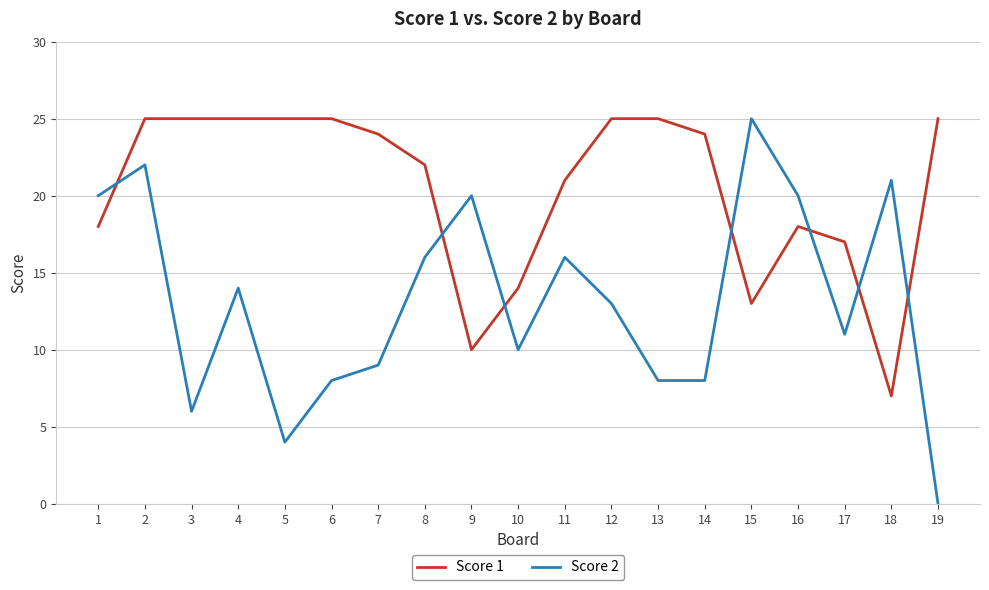

The Score 1 series shows 32 at 1. True or false?

False